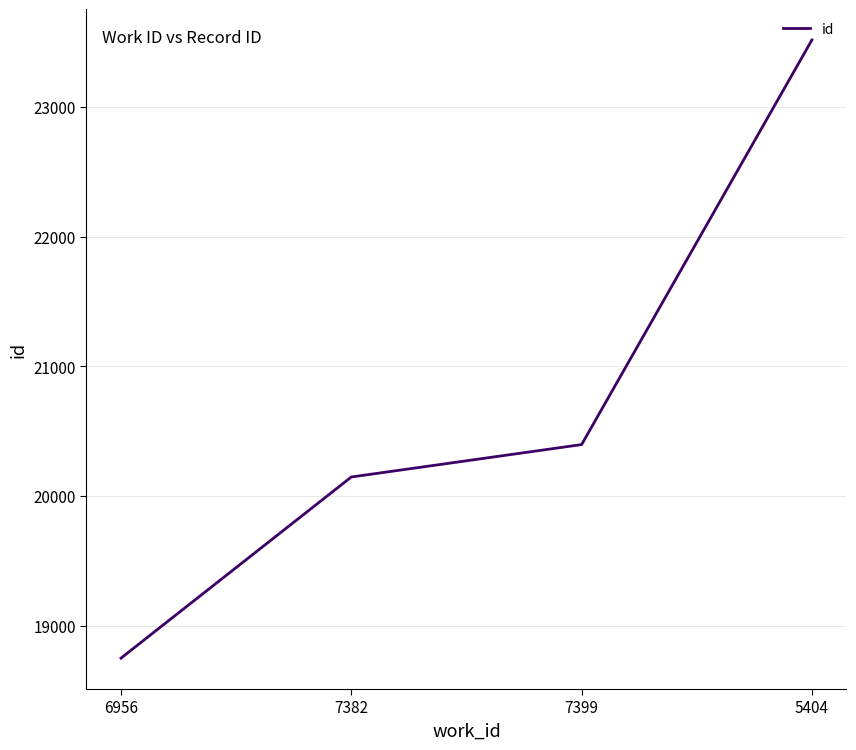

What position from the right is 7399?

2